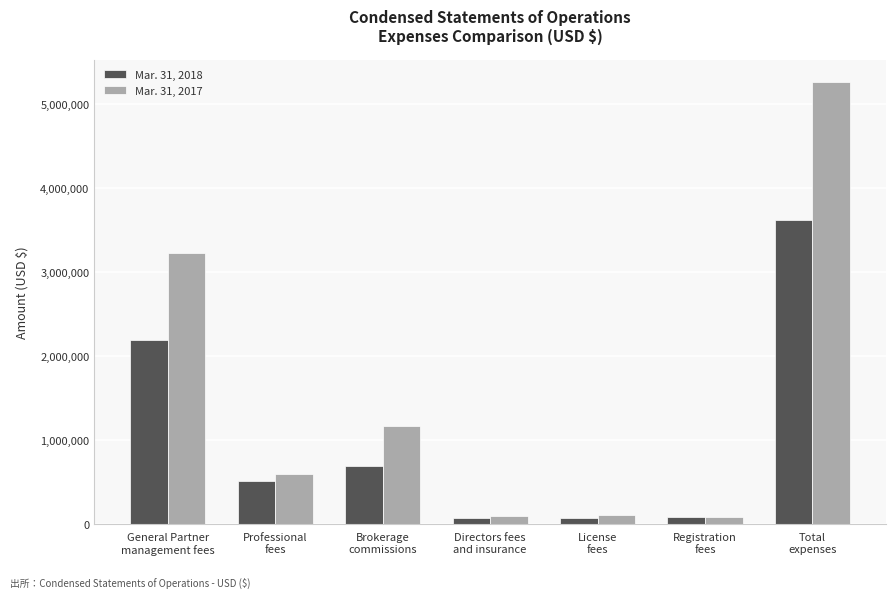

What is the smallest value displayed?

72917